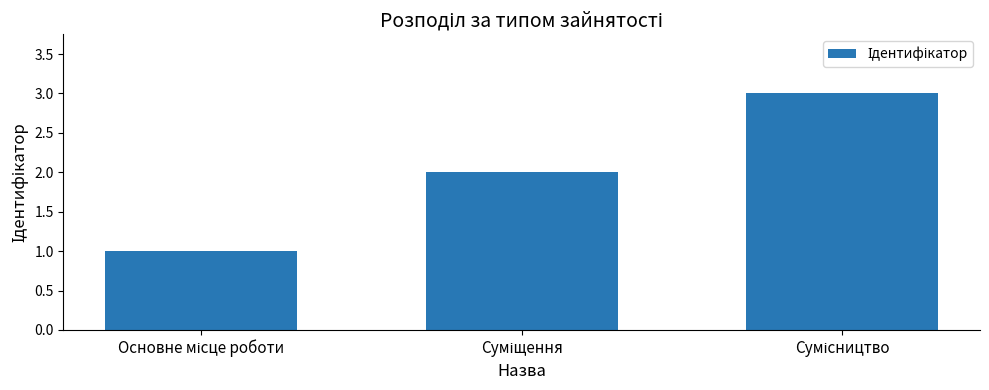

What is the sum of all values?

6